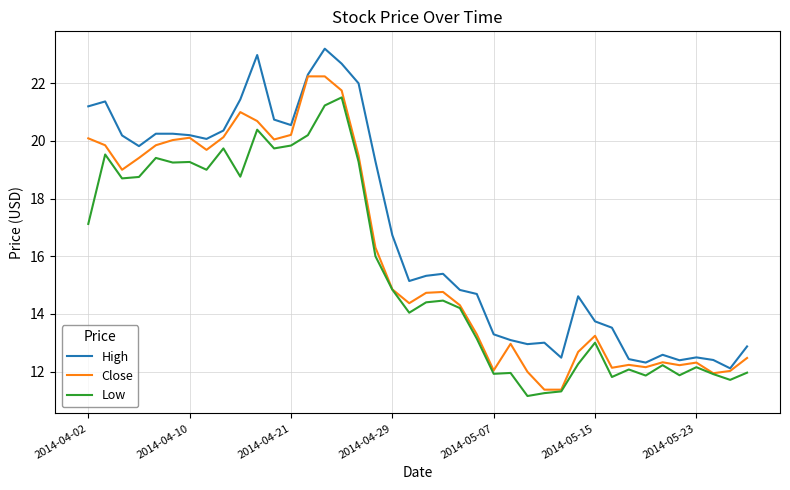

Which series has the largest total across all categories?

High